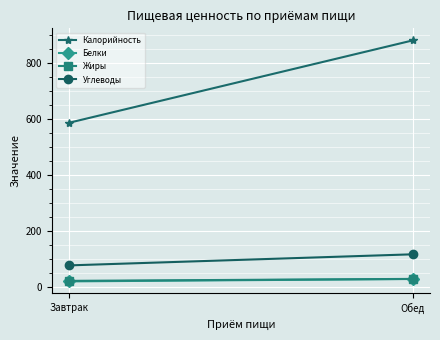

Where is Жиры nearest to the value 25?

Завтрак